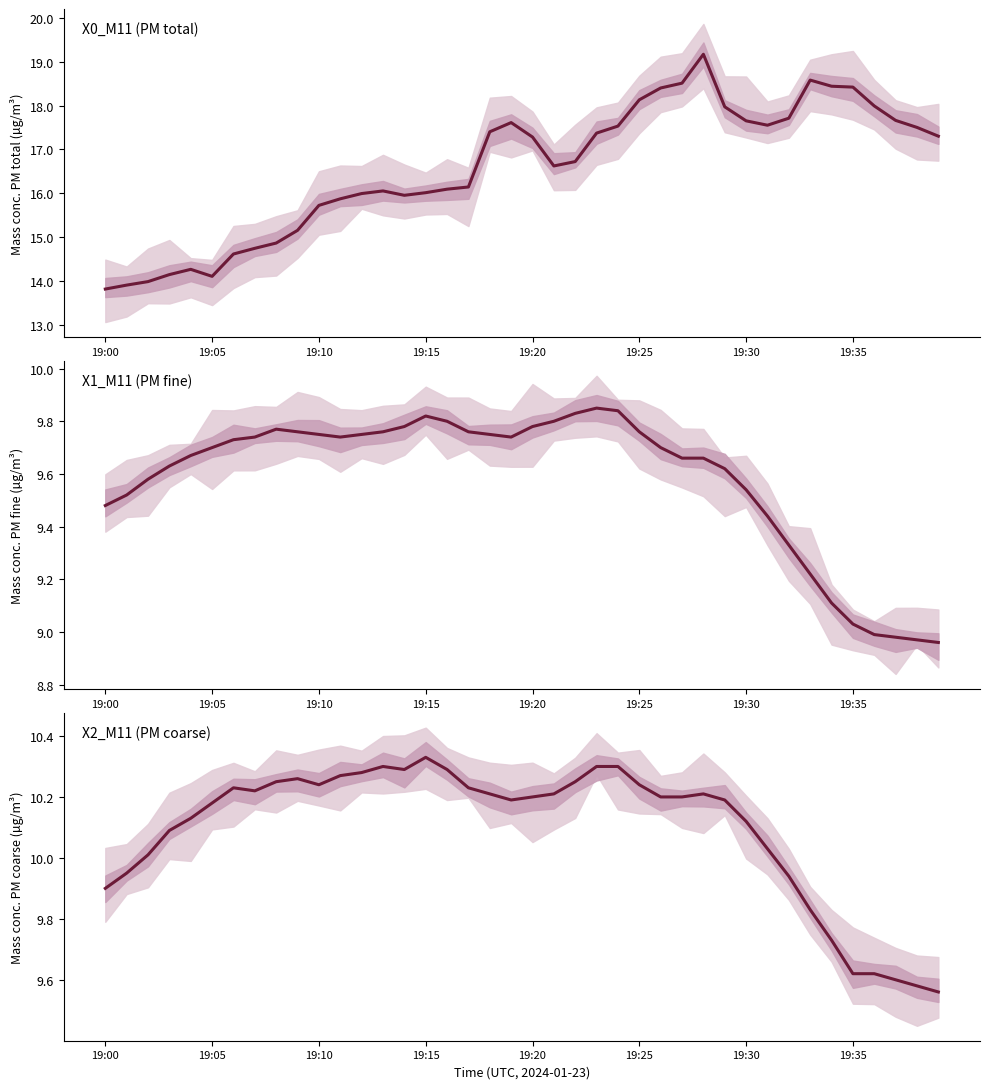

True or false: X1_M11 (PM fine) and X0_M11 (PM total) cross at least once.

False